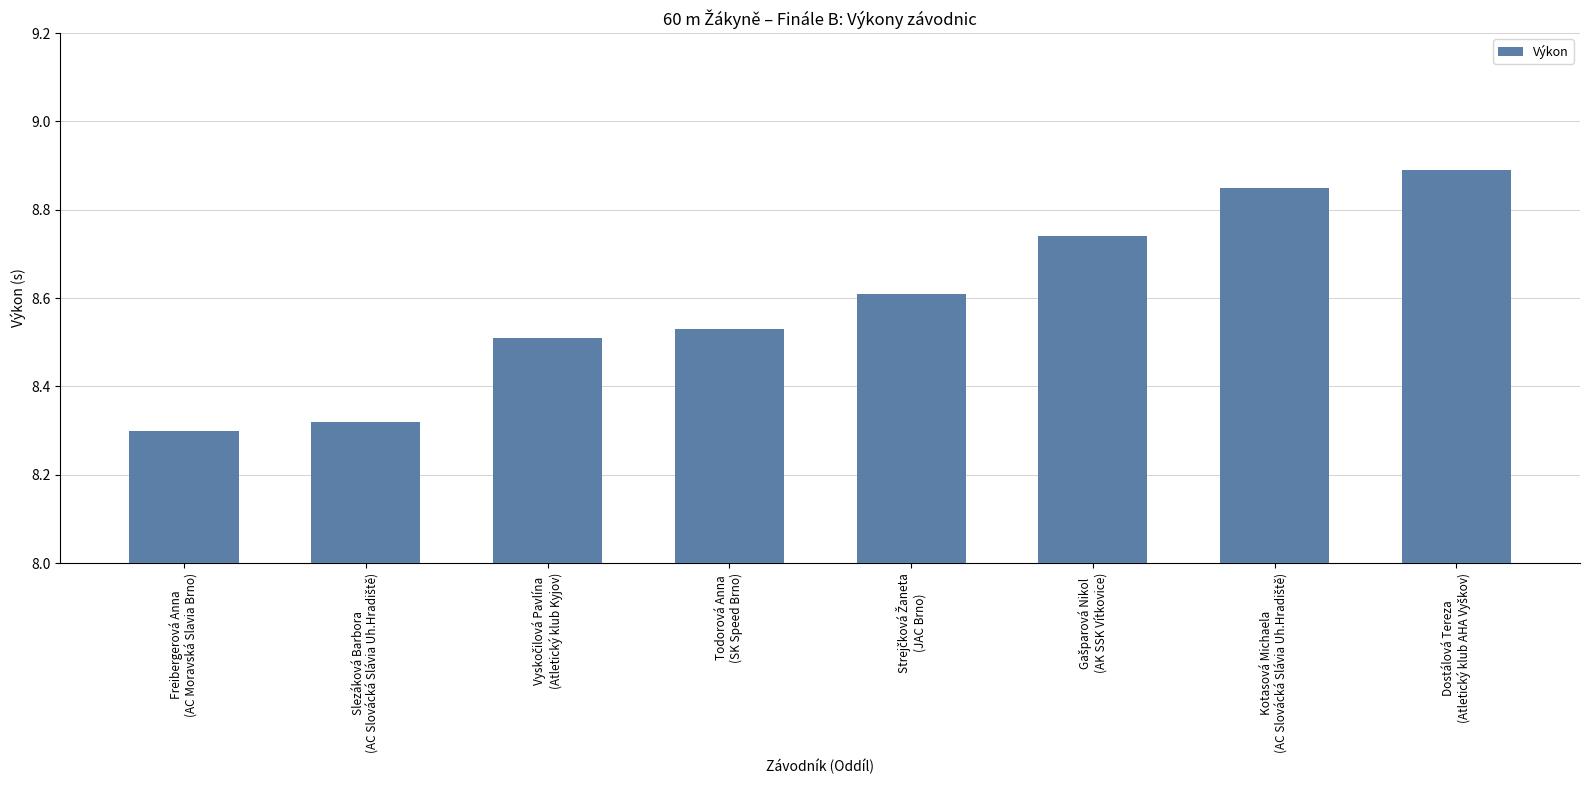

Count the values in the range 8 to 9.

8